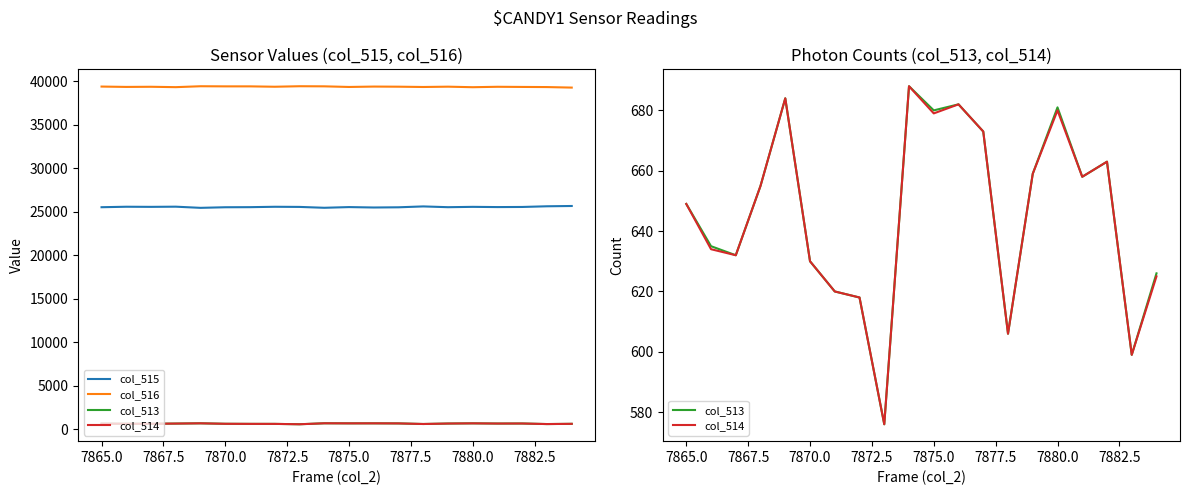

Read the col_516 value at 7875.0.

39328